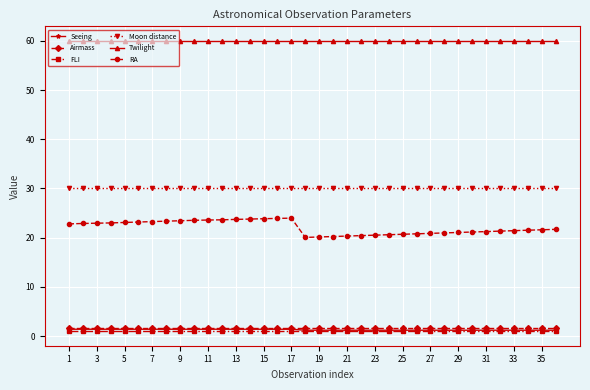

Which series has the widest spread of values?

RA